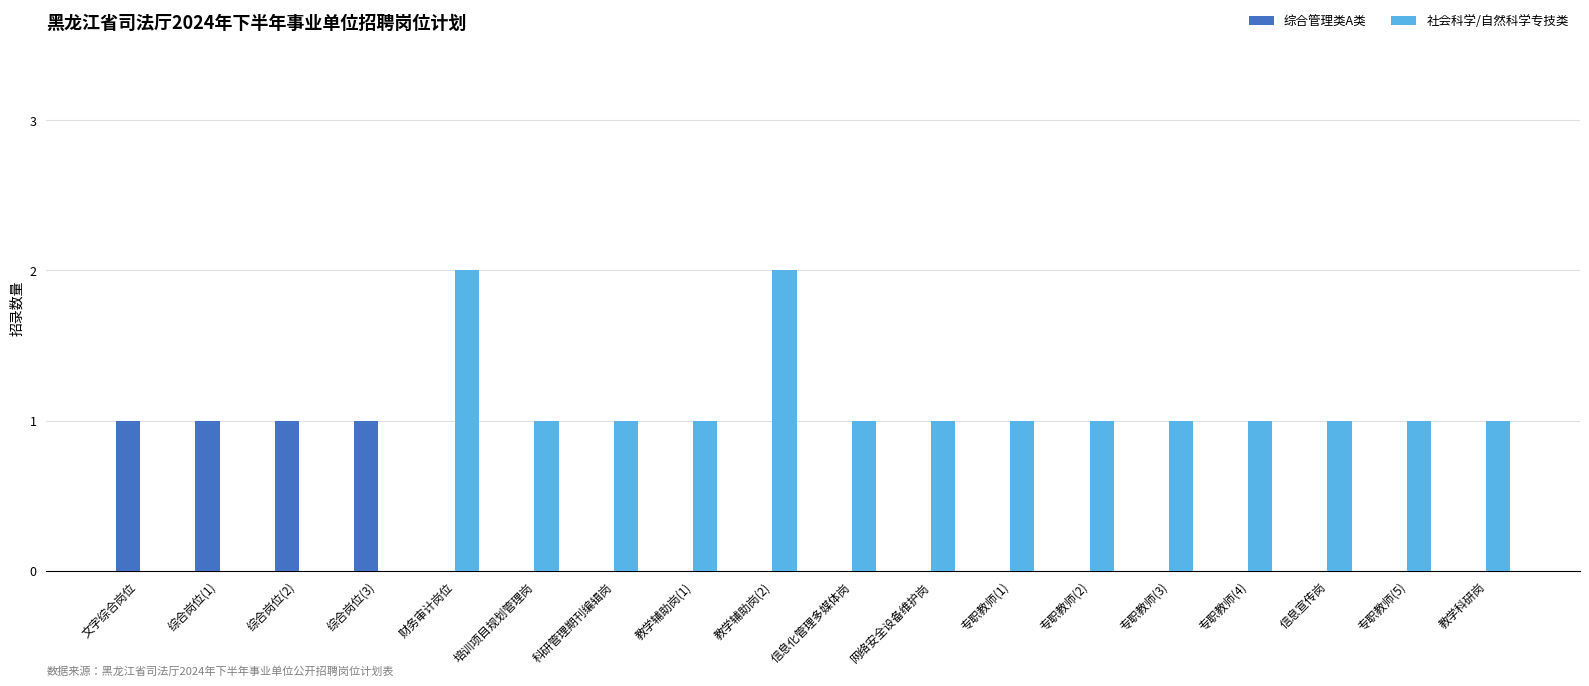

How many series are shown in this chart?

2